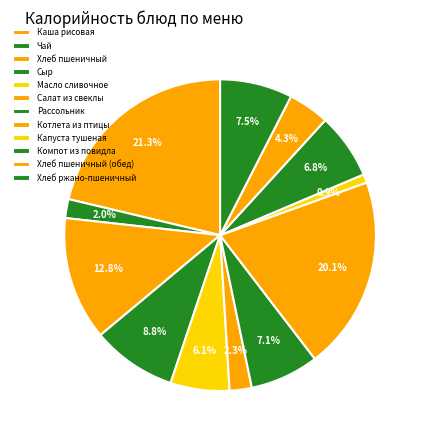

Which category has the smallest portion of the pie?

Капуста тушеная